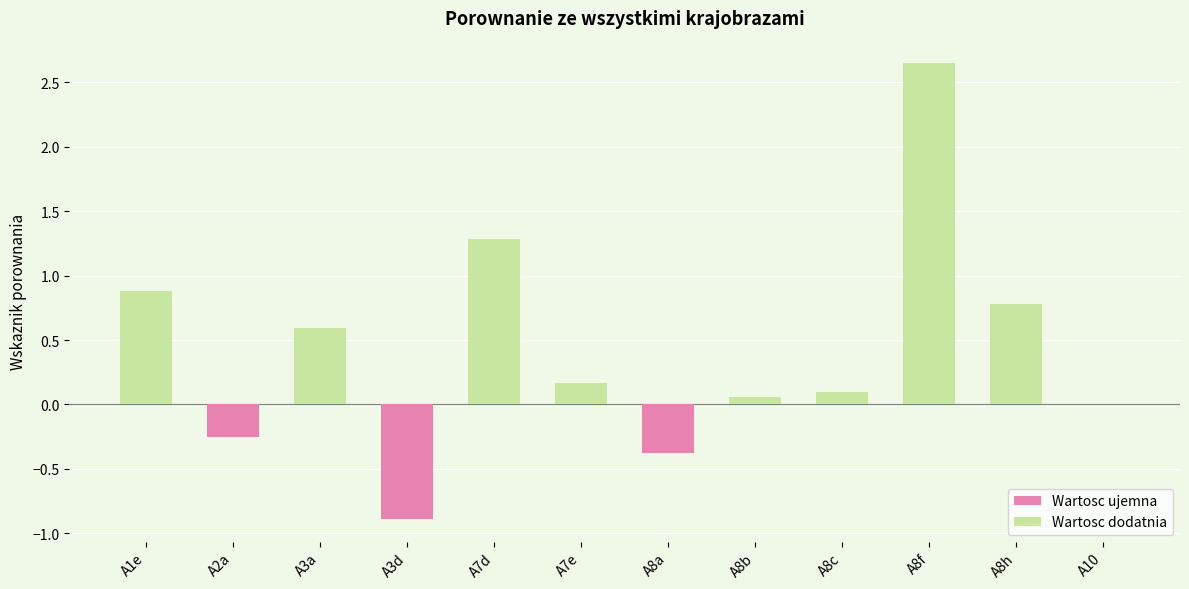

What is the sum of all values?

5.0